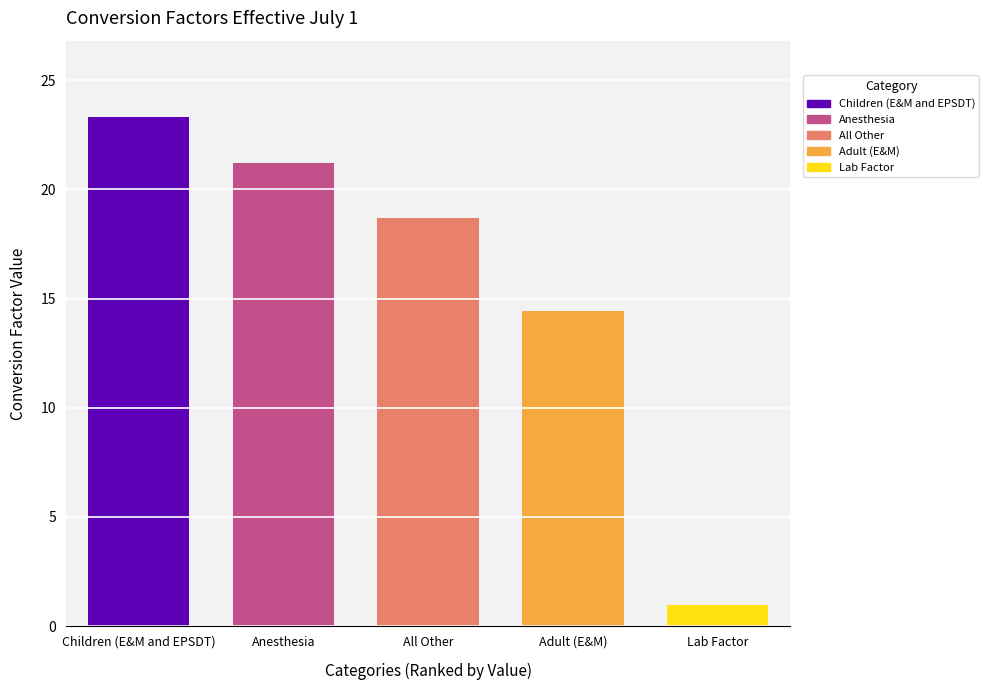

What is the maximum value shown in the chart?

23.3